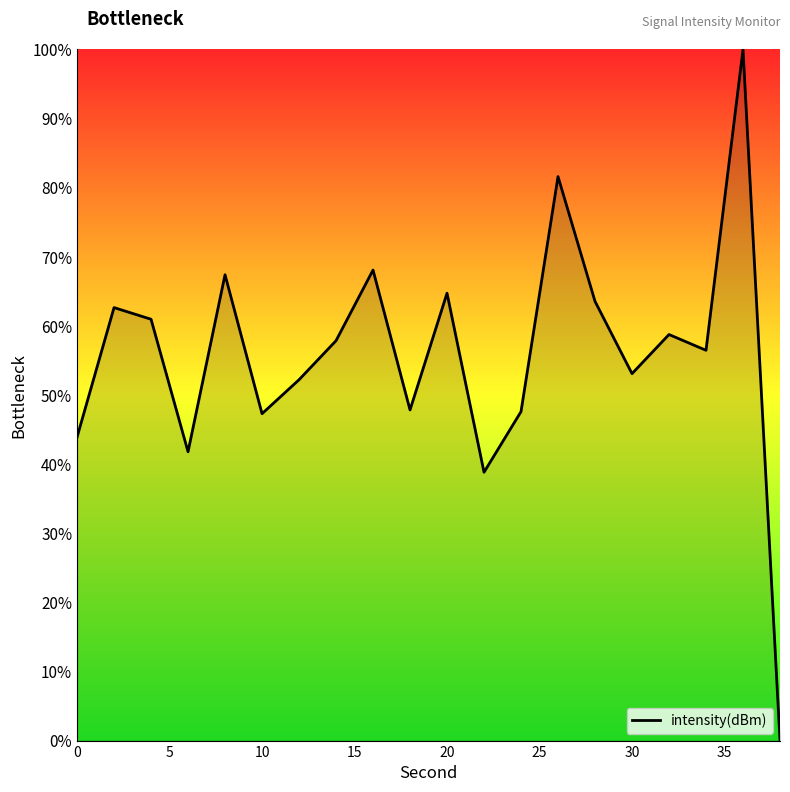

What is the greatest value displayed?

100.0